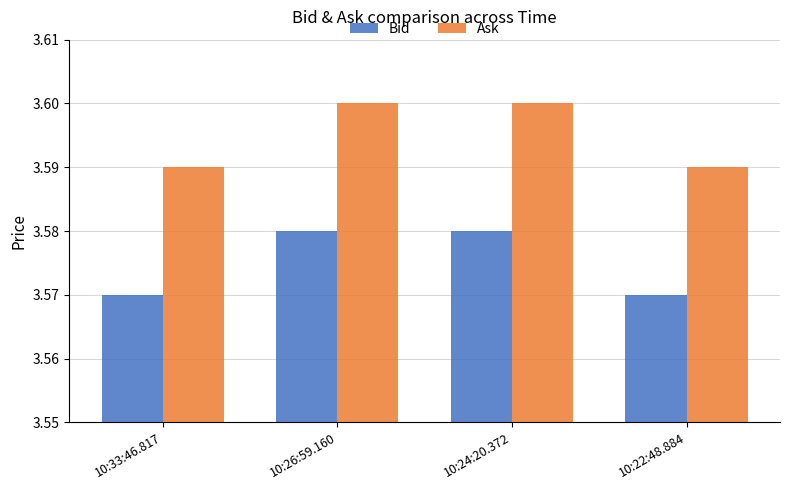

Does the chart contain any negative values?

No